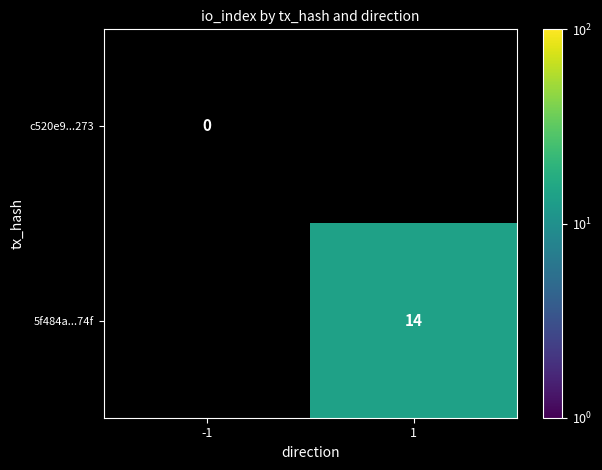

The 5f484a...74f series shows 14 at 1. True or false?

True